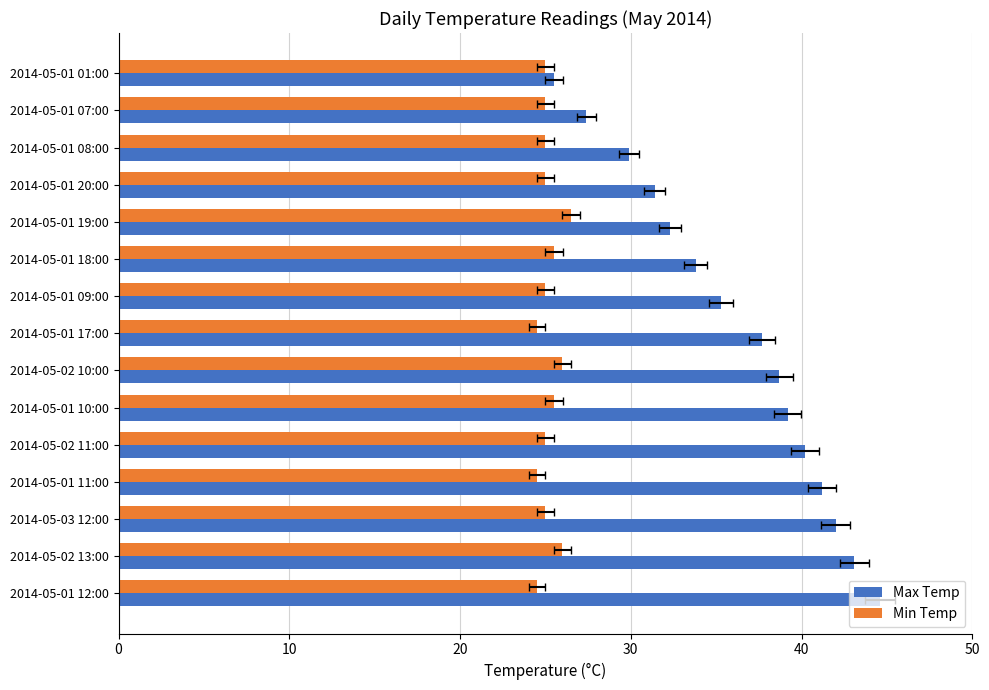

How many values in the Max Temp series exceed 37?

8